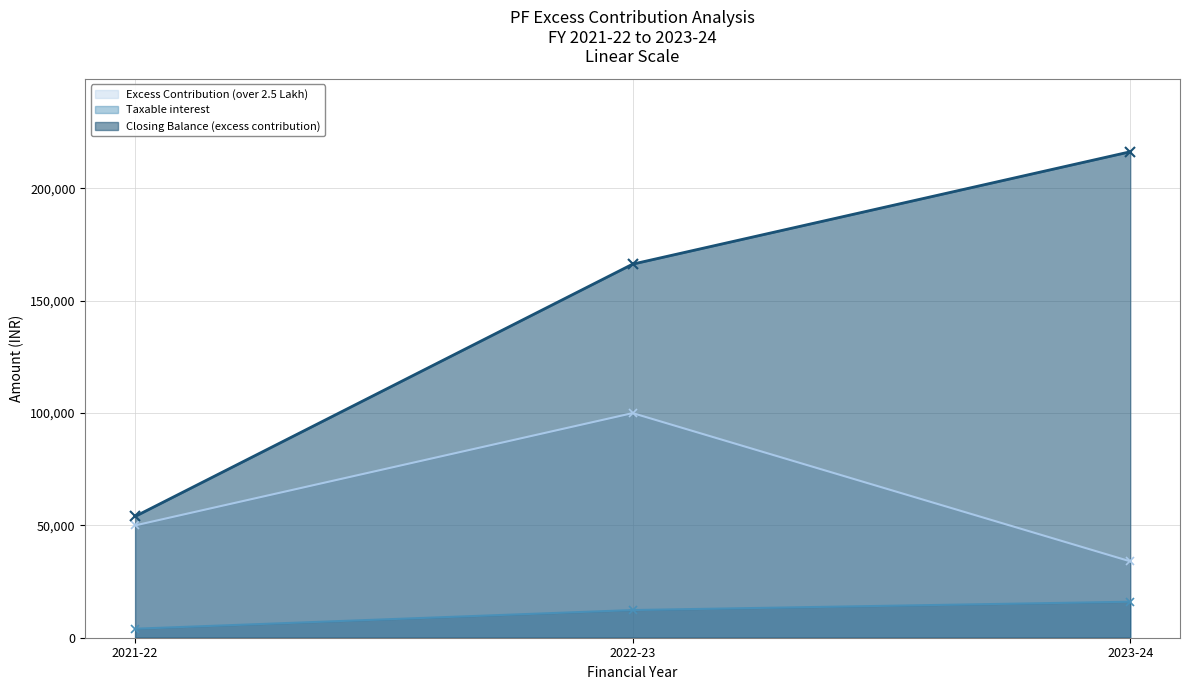

Reading left to right, what are all the values shown in this chart?

Excess Contribution (over 2.5 Lakh): 50000.0	100000.0	34000.0
Taxable interest: 4000.0	12320.0	16025.6
Closing Balance (excess contribution): 54000.0	166320.0	216345.6